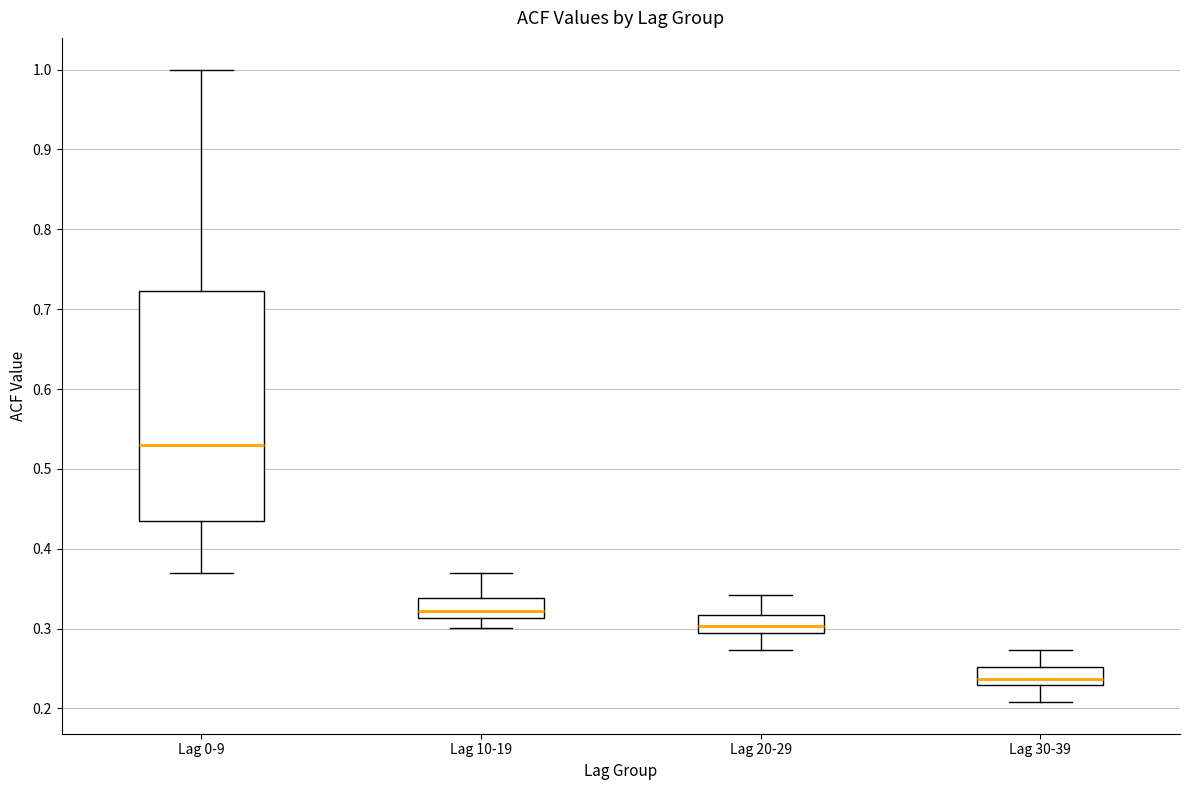

Which box's median line is the lowest?

Lag 30-39